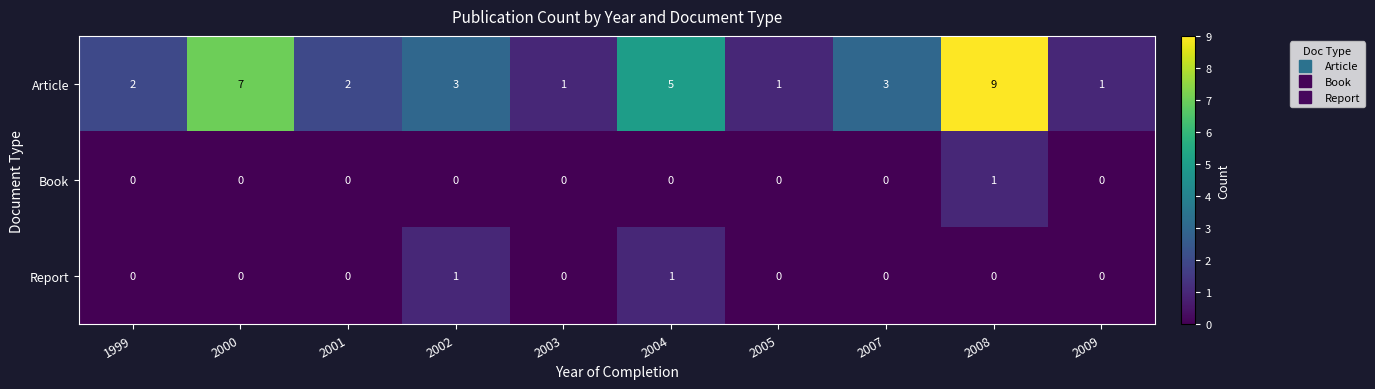

The Book series shows -1 at 2004. True or false?

False